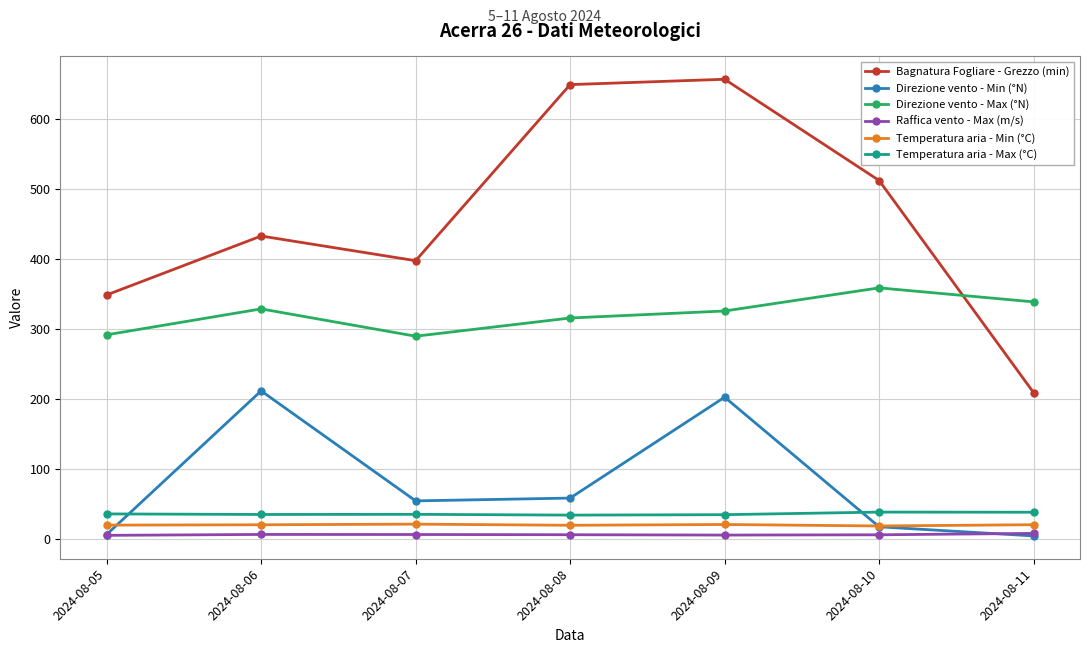

What is the greatest value displayed?

656.7